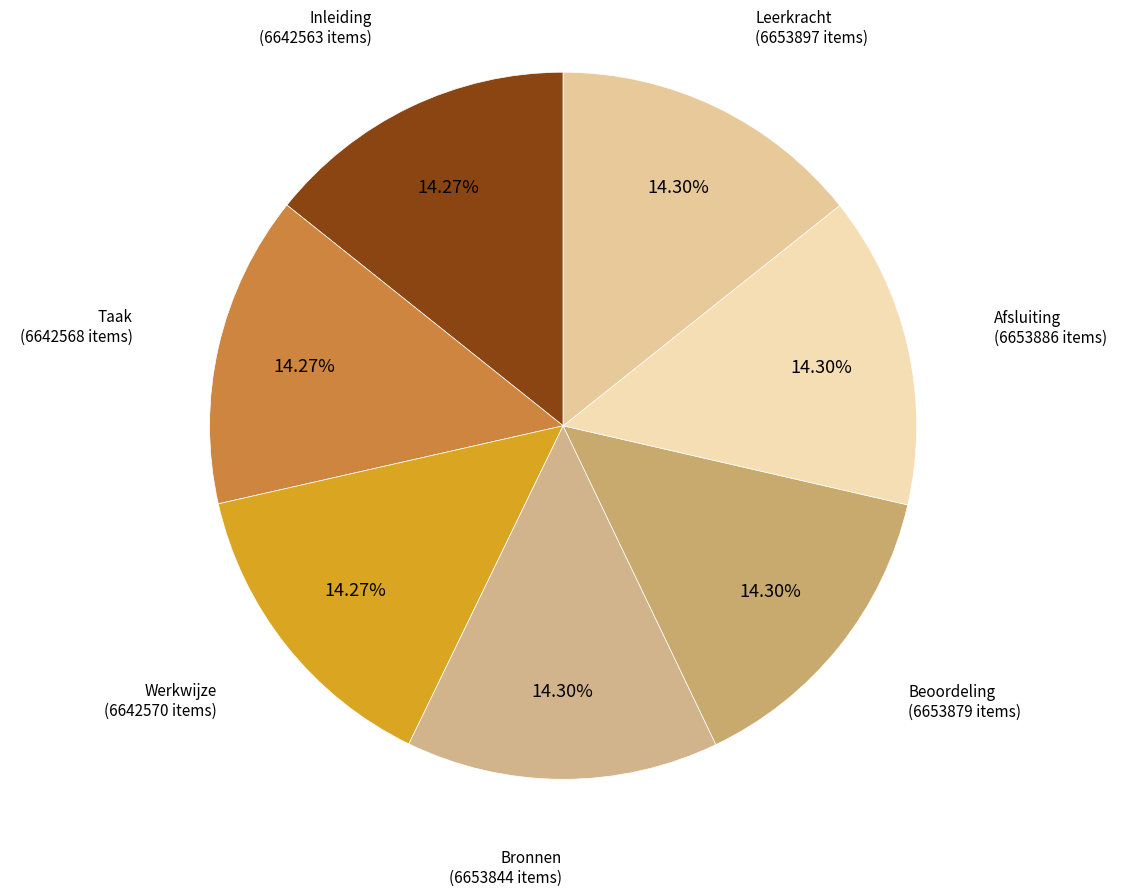

What is the ratio of the value at Taak to the value at Leerkracht?

1.0